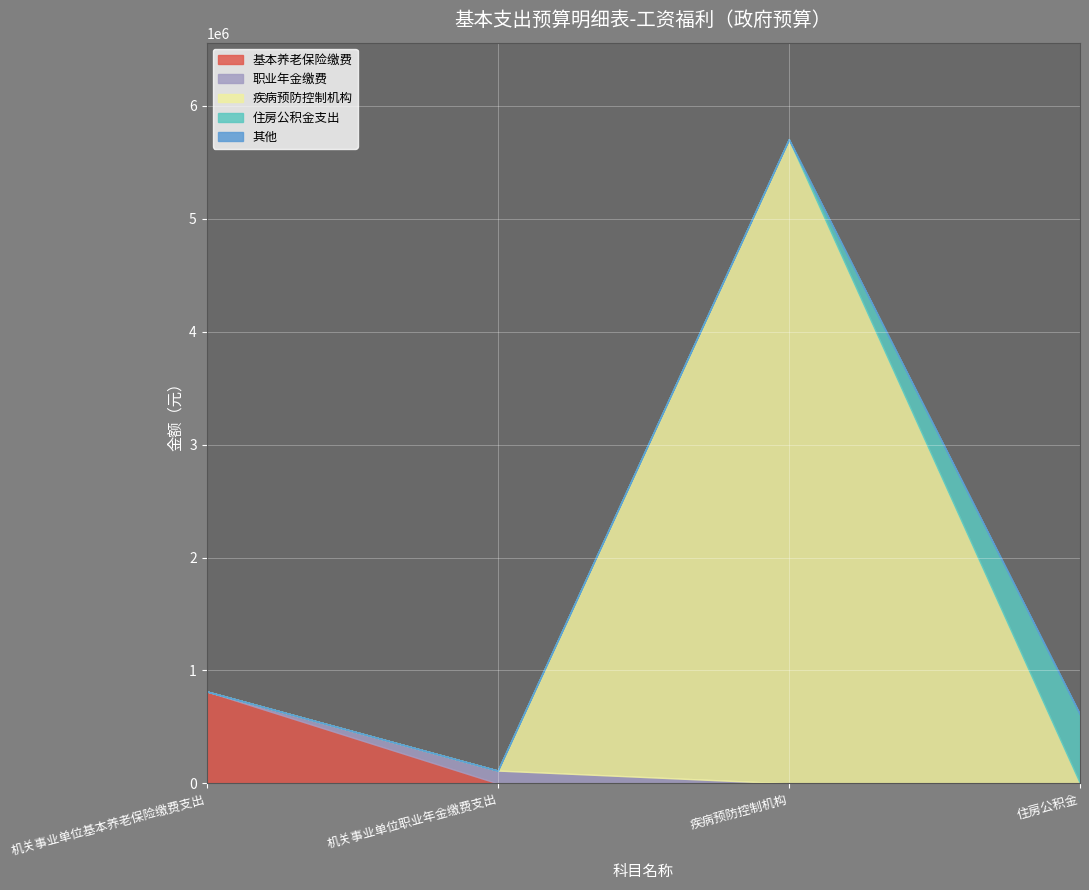

What is the greatest value displayed?

5704178.8